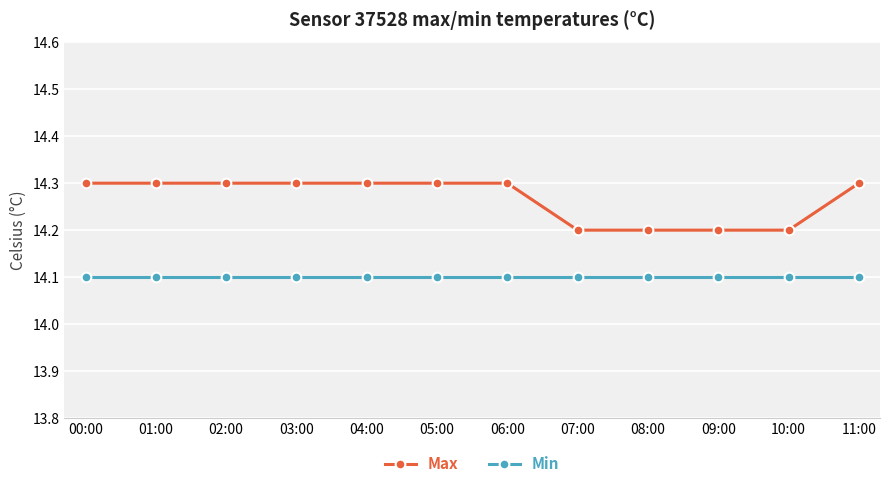

Reading right to left, transcribe all the data shown in this chart.

Max: 14.3	14.2	14.2	14.2	14.2	14.3	14.3	14.3	14.3	14.3	14.3	14.3
Min: 14.1	14.1	14.1	14.1	14.1	14.1	14.1	14.1	14.1	14.1	14.1	14.1